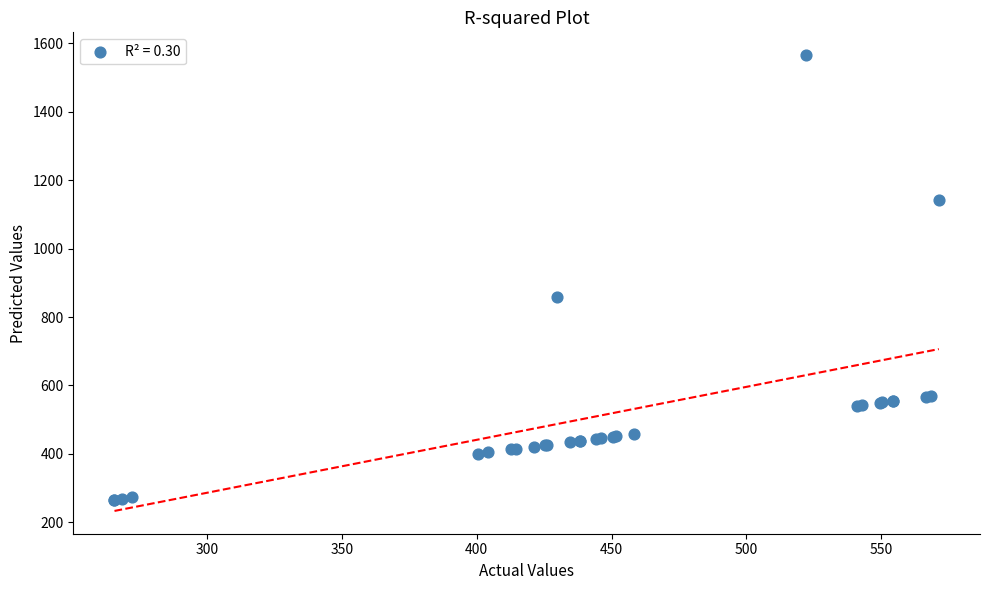

What Y value in the scatter plot is closest to 915?

859.8